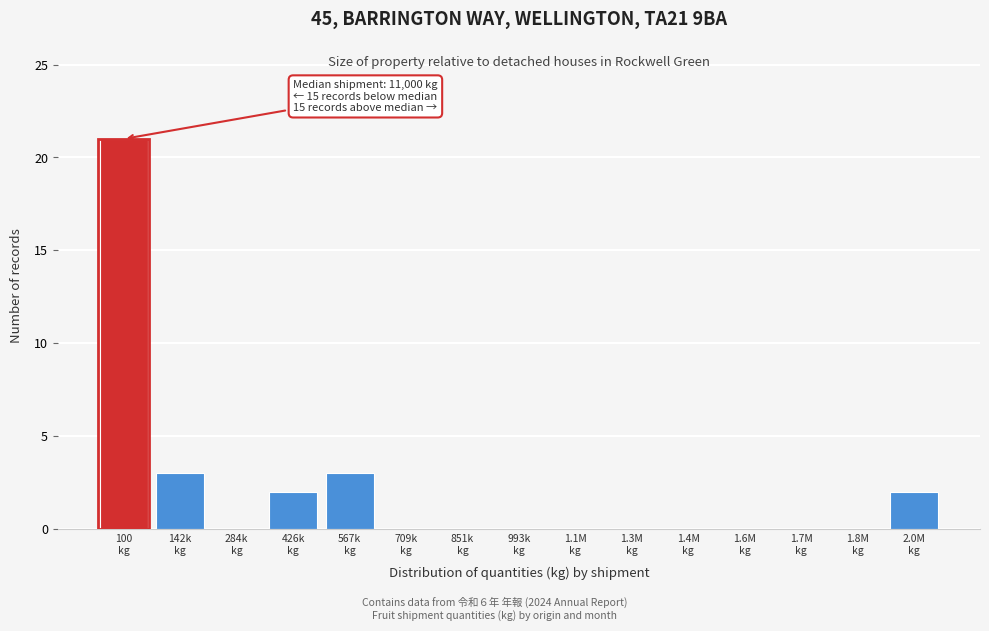

What is the greatest value displayed?

21